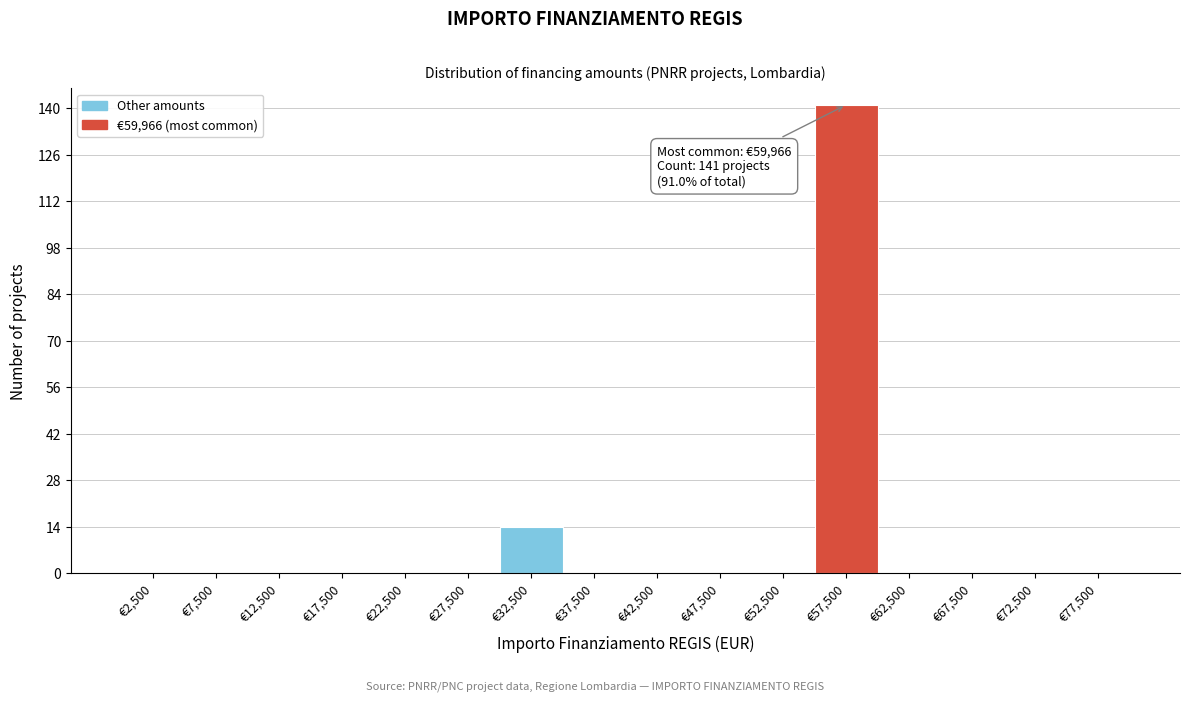

Which range on the x-axis has the tallest bar?

55000 to 60000